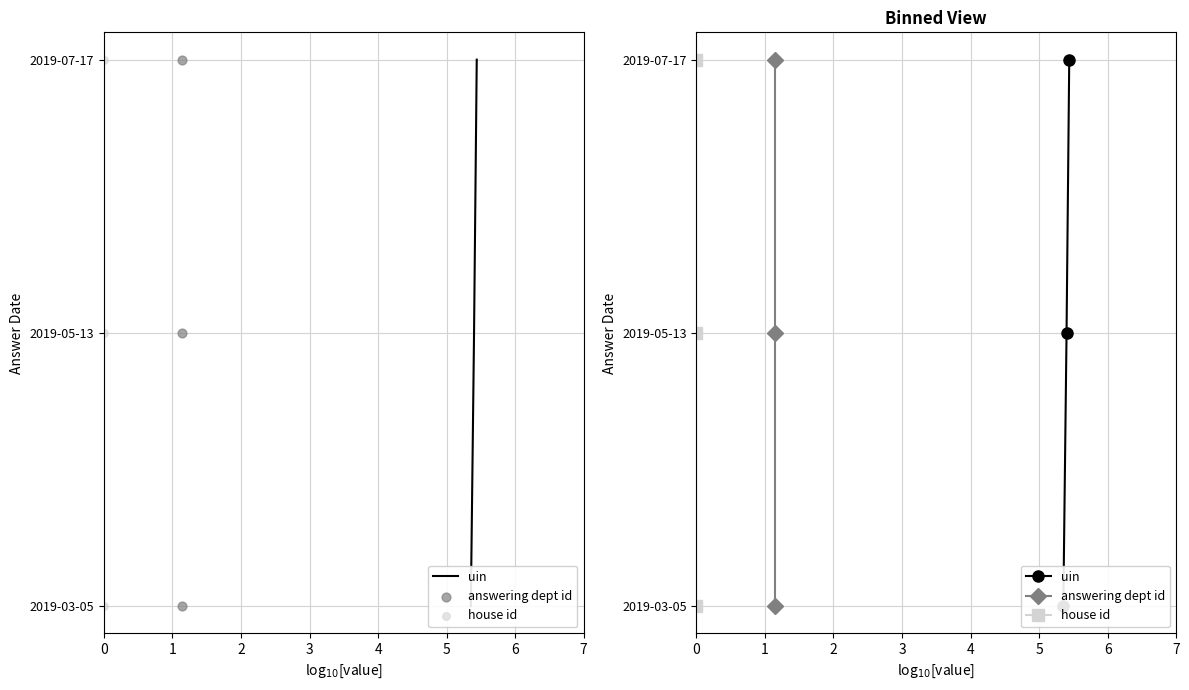

Which series reaches the minimum Y coordinate?

uin